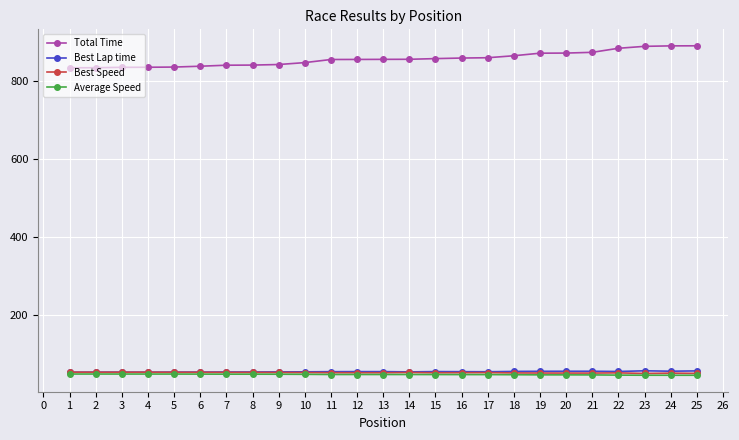

Is it true that Best Speed equals 20.0 at 22?

False